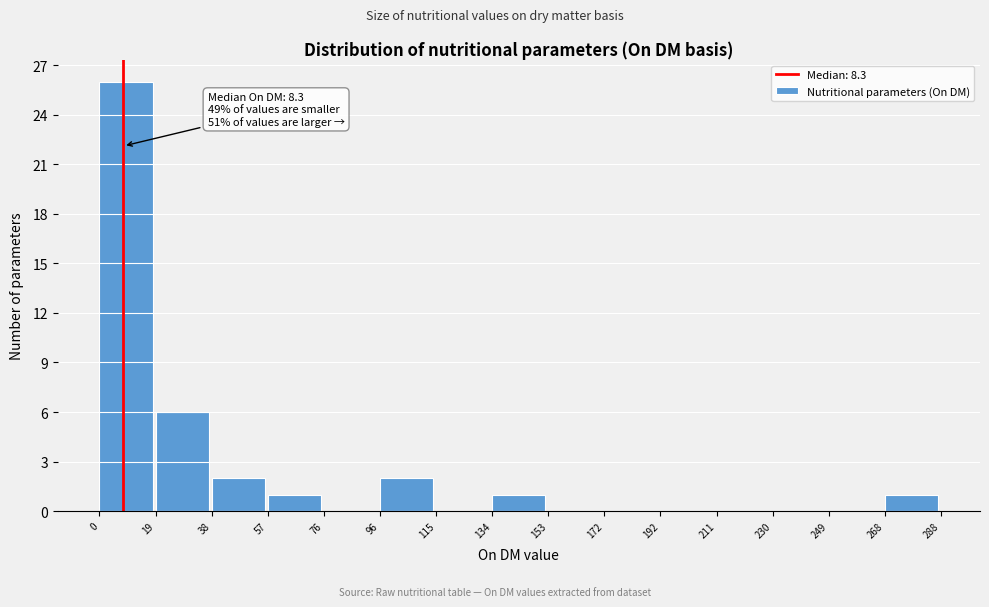

Which range on the x-axis has the tallest bar?

0 to 19